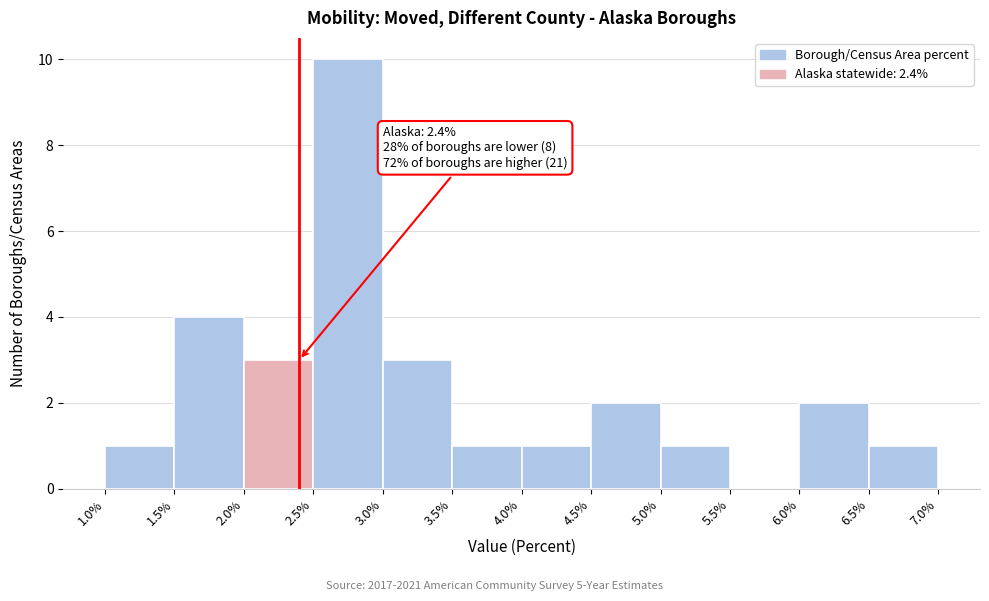

Which range on the x-axis has the tallest bar?

2.5% to 3.0%